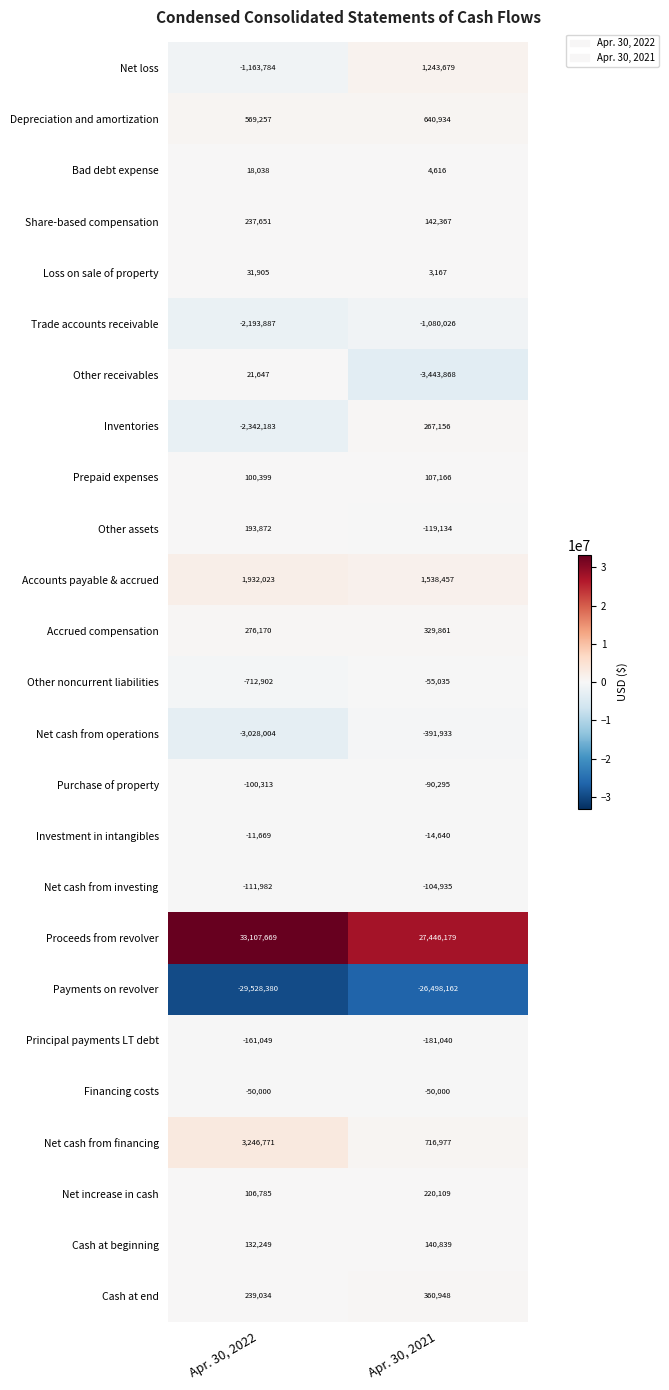

Which category has the highest value in the Investment in intangibles series?

Apr. 30, 2022